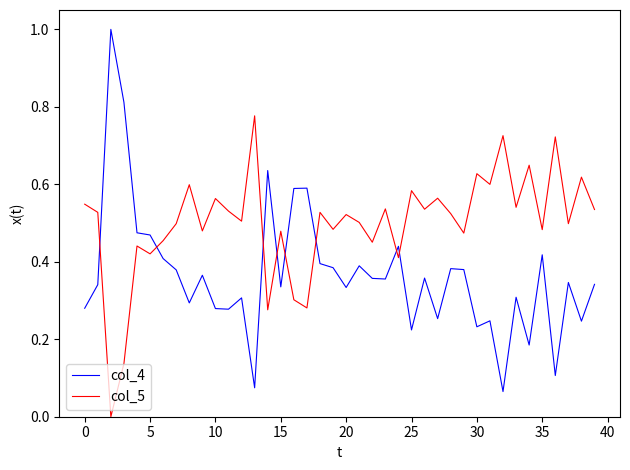

What is the sum of all col_4 values?

14.7